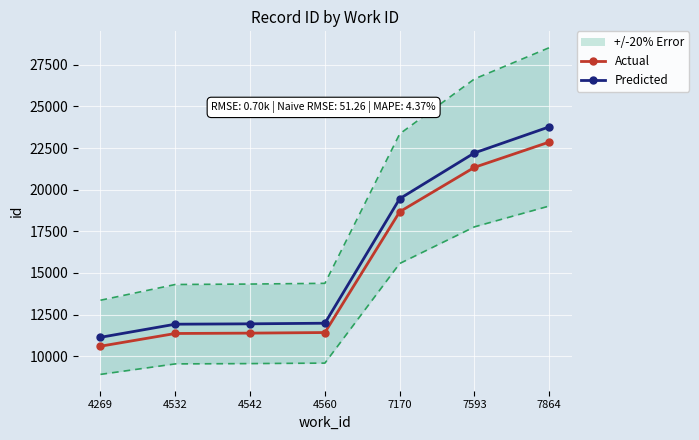

Reading left to right, list all the values displayed in this chart.

Actual: 4269=10600.0	4532=11364.3	4542=11385.7	4560=11421.6	7170=18676.7	7593=21346.6	7864=22864.7
Predicted: 4269=11134.0	4532=11922.0	4542=11944.0	4560=11981.0	7170=19460.5	7593=22213.0	7864=23778.0